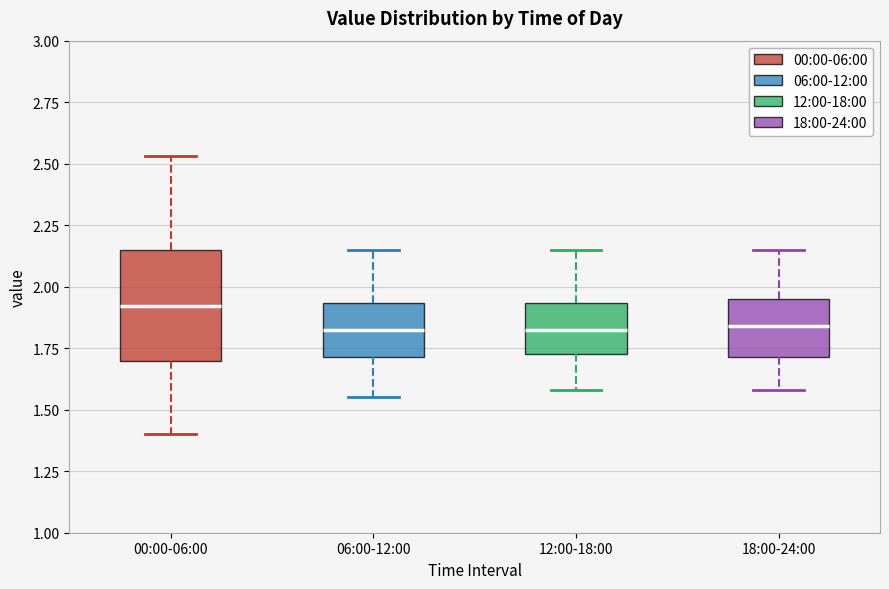

Which box's median line is the highest?

00:00-06:00